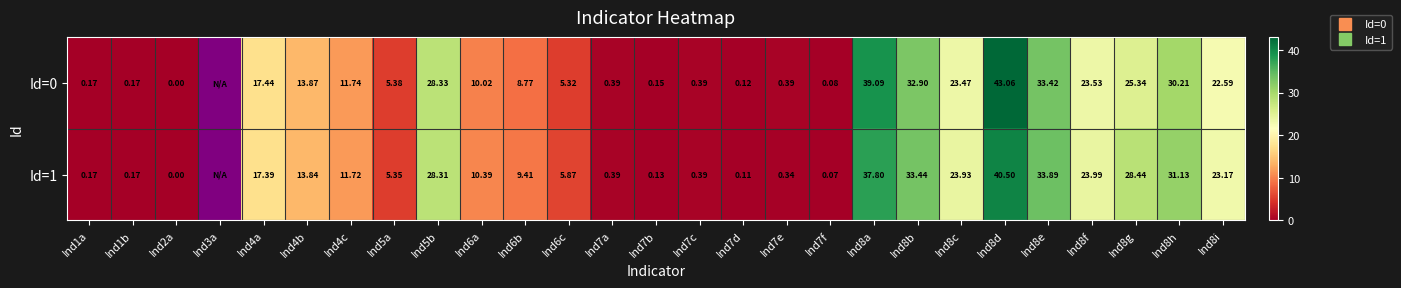

Which category has the highest value in the Id=1 series?

Ind8d